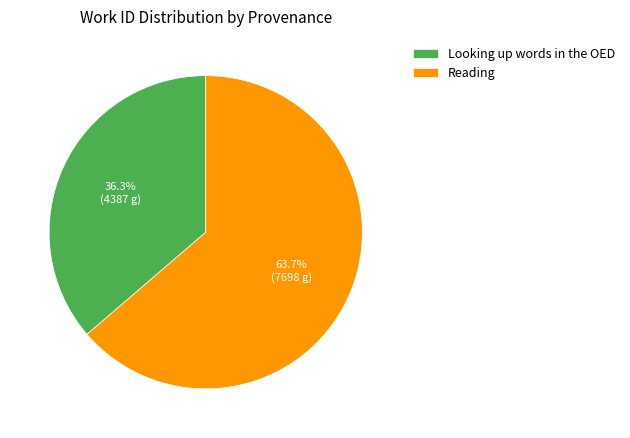

What is the total percentage of Looking up words in the OED and Reading?

100.0%